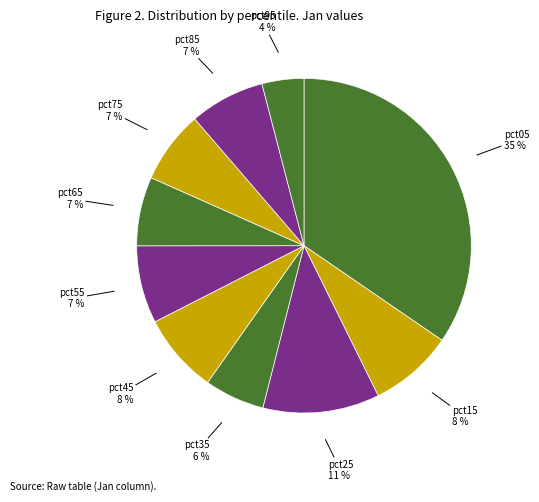

Is there any slice that represents more than half of the pie?

No